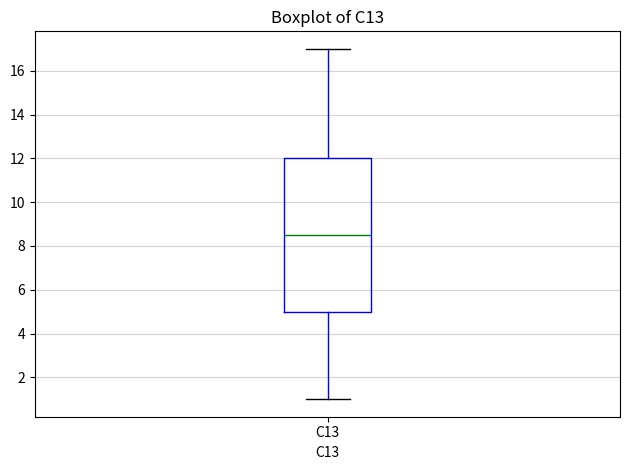

Where does the upper whisker of the box for C13 end on the y-axis? The values are not printed on the chart, so give them approximately, as read against the axis.

17.0